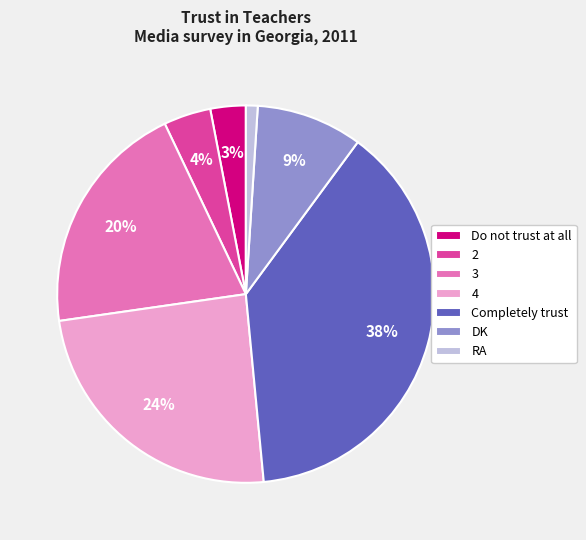

How many segments does this pie chart have?

7